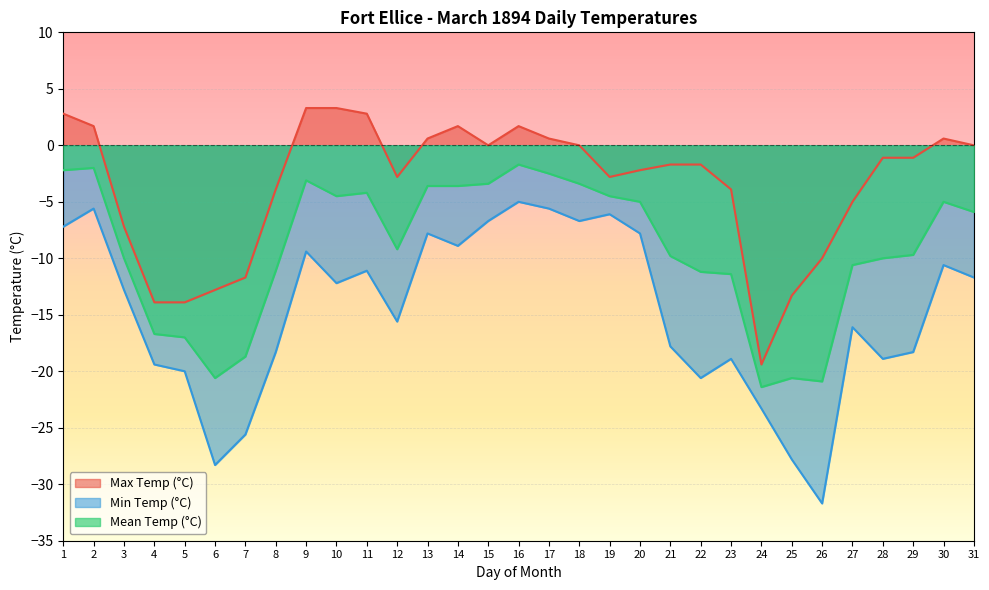

True or false: Max Temp (°C) has more than 2 interior local peaks.

True